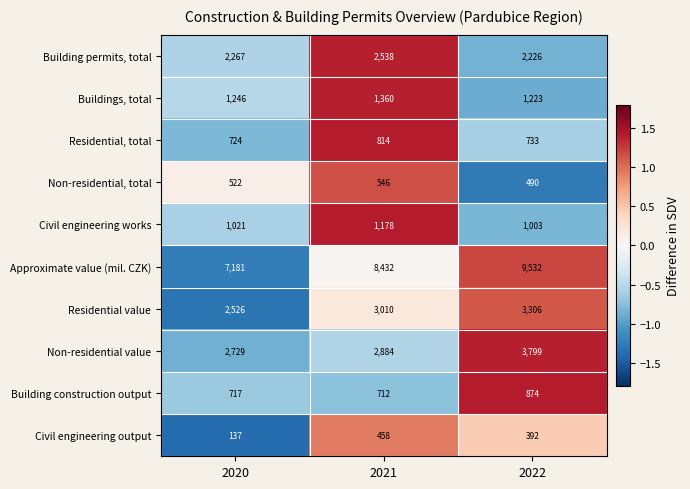

Count the number of data series in this chart.

10